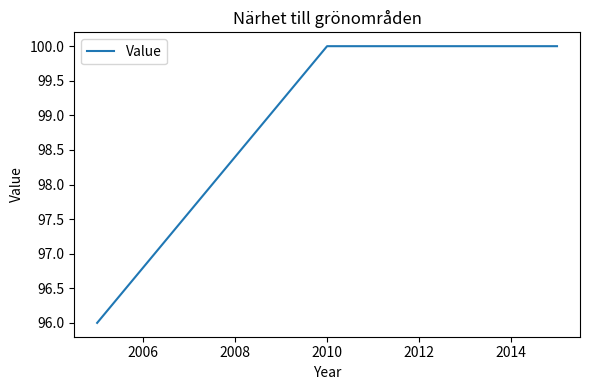

Reading left to right, what are all the values shown in this chart?

96	100	100